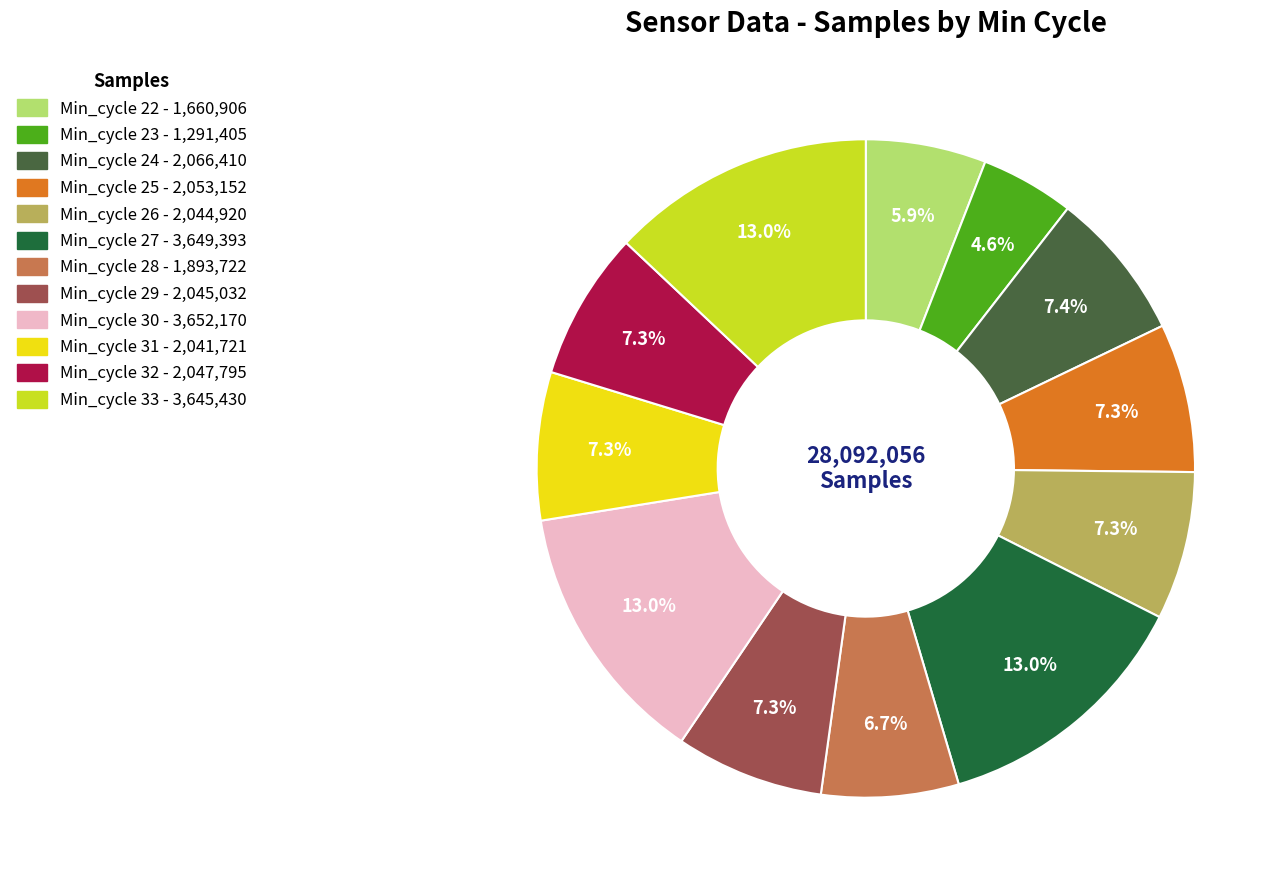

Does any single category account for the majority?

No